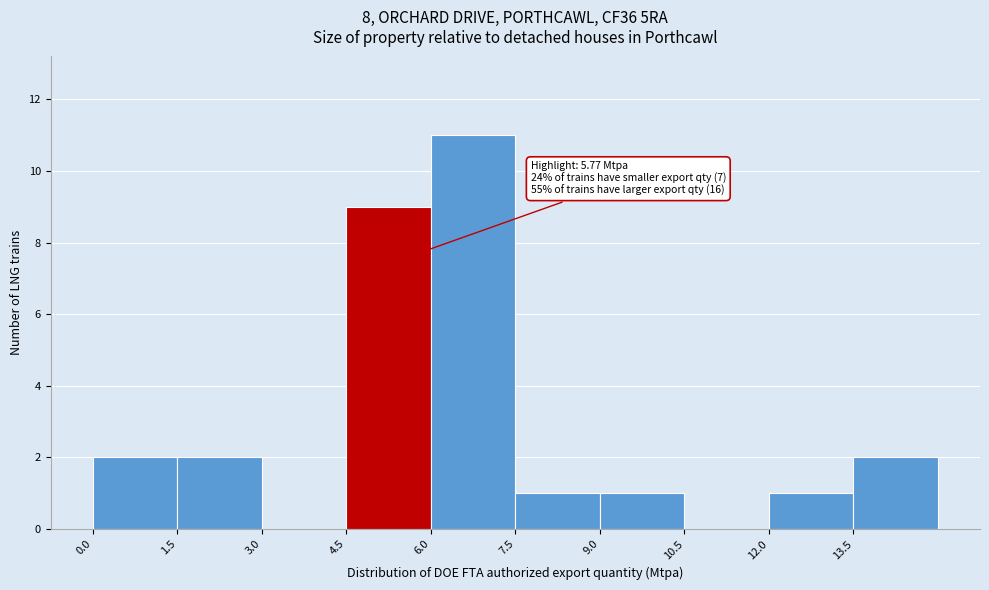

Over which range of the x-axis is the bar tallest?

6.0 to 7.5